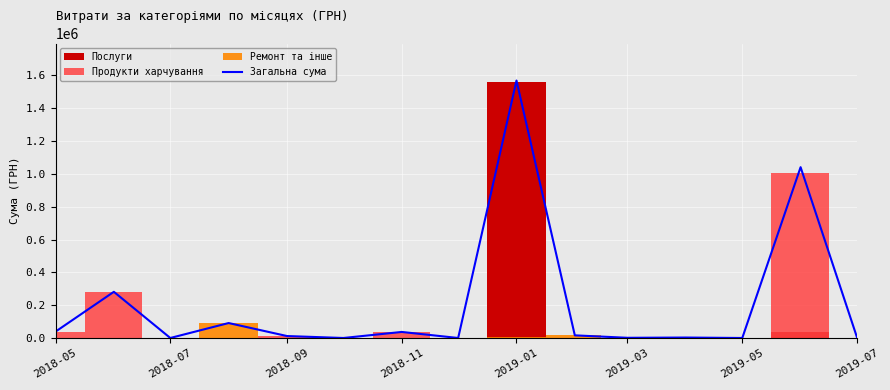

What is the difference between the second highest and second lowest values?

1040706.5